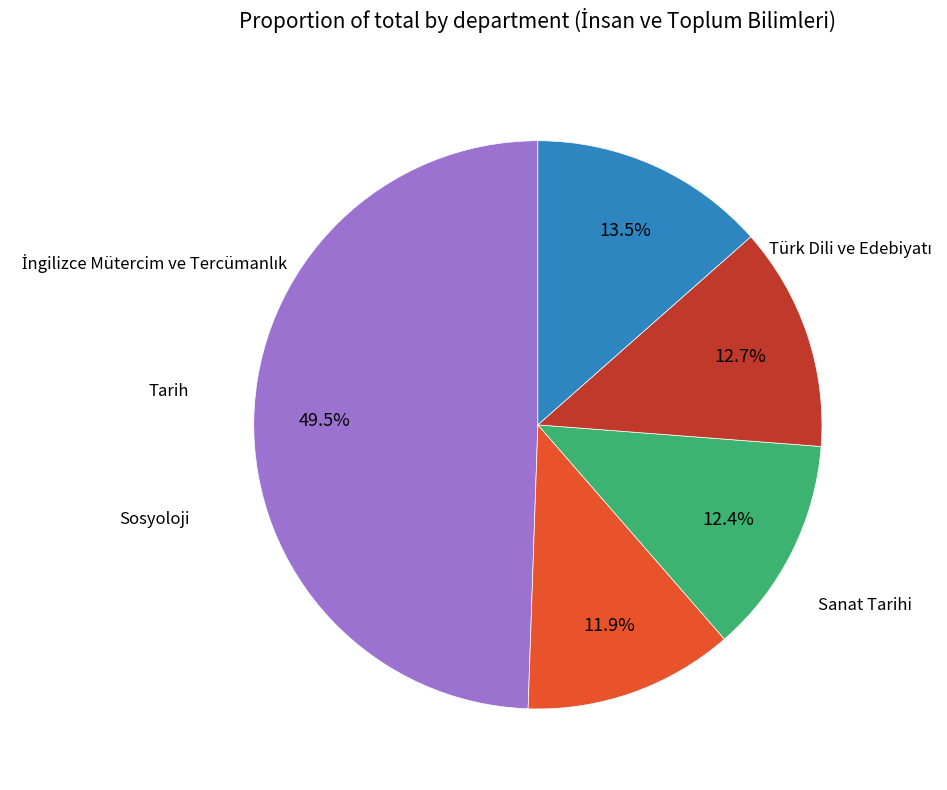

Is there any slice that represents more than half of the pie?

No